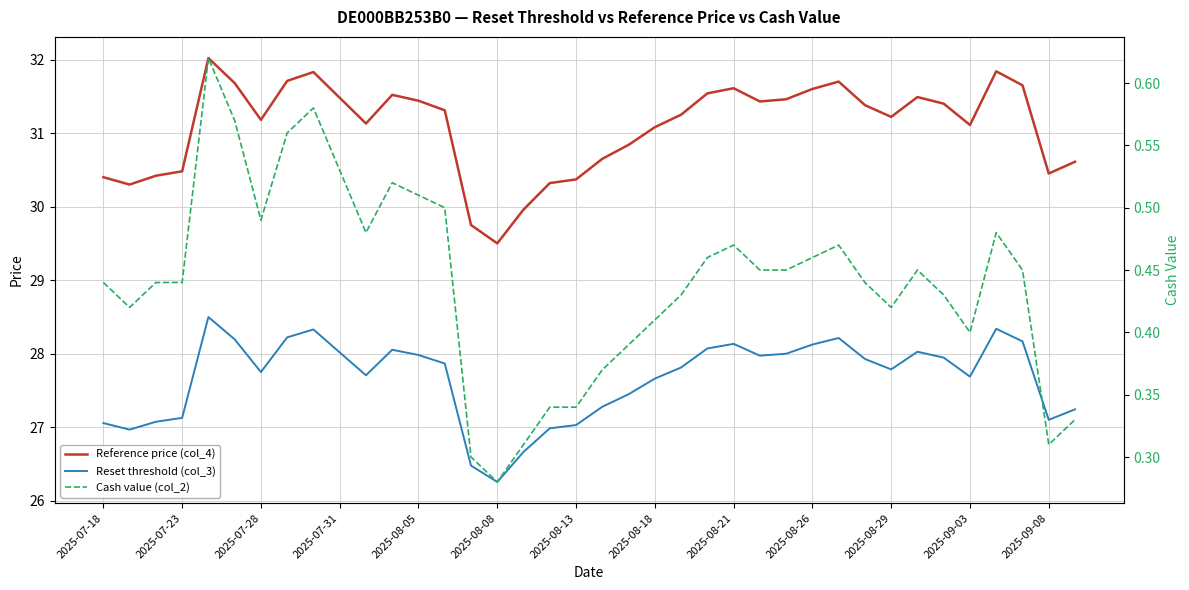

What position from the left is 23?

24